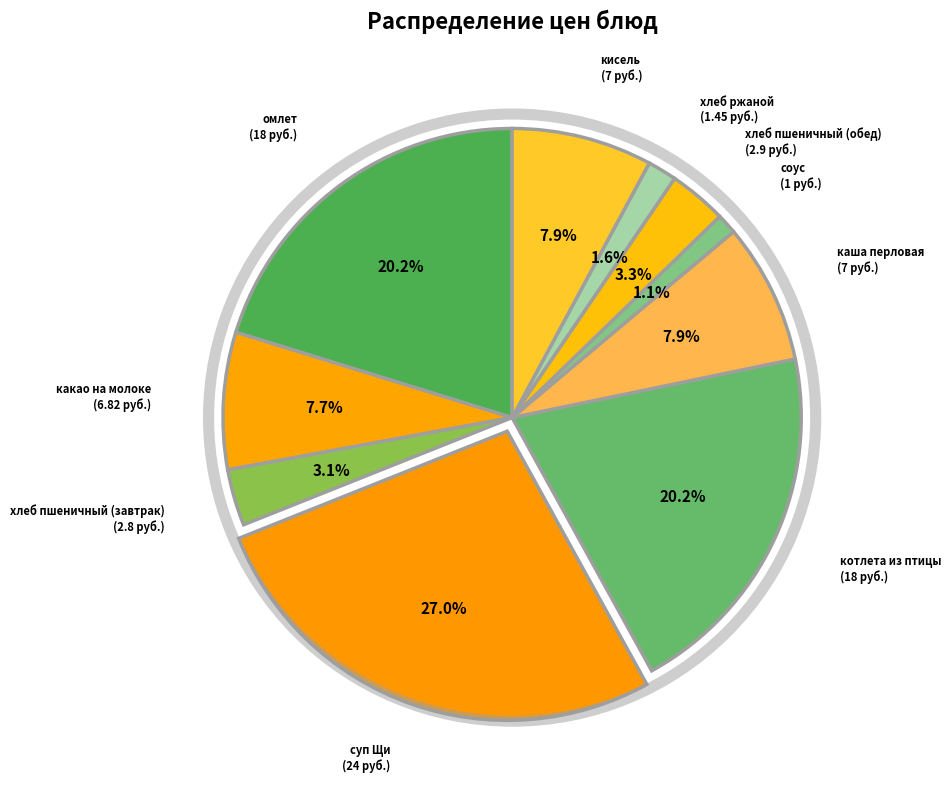

To the nearest percent, what is the difference between the largest and smallest slice percentages?

26%